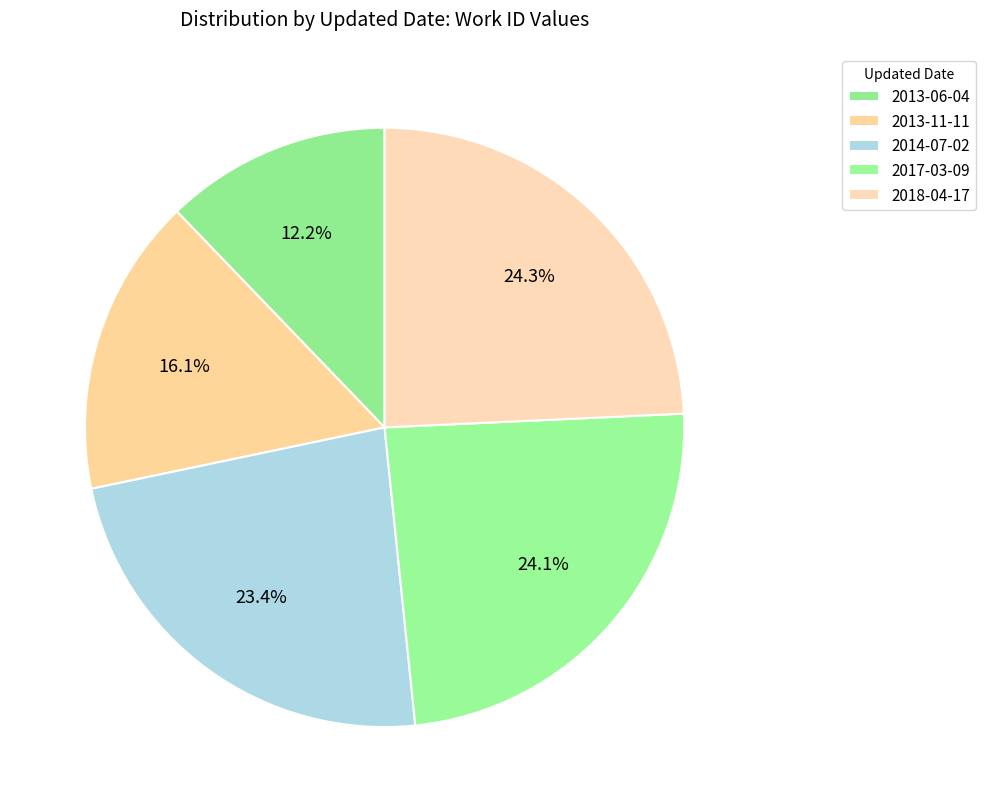

How much of the chart is everything except 2013-06-04?

87.8%